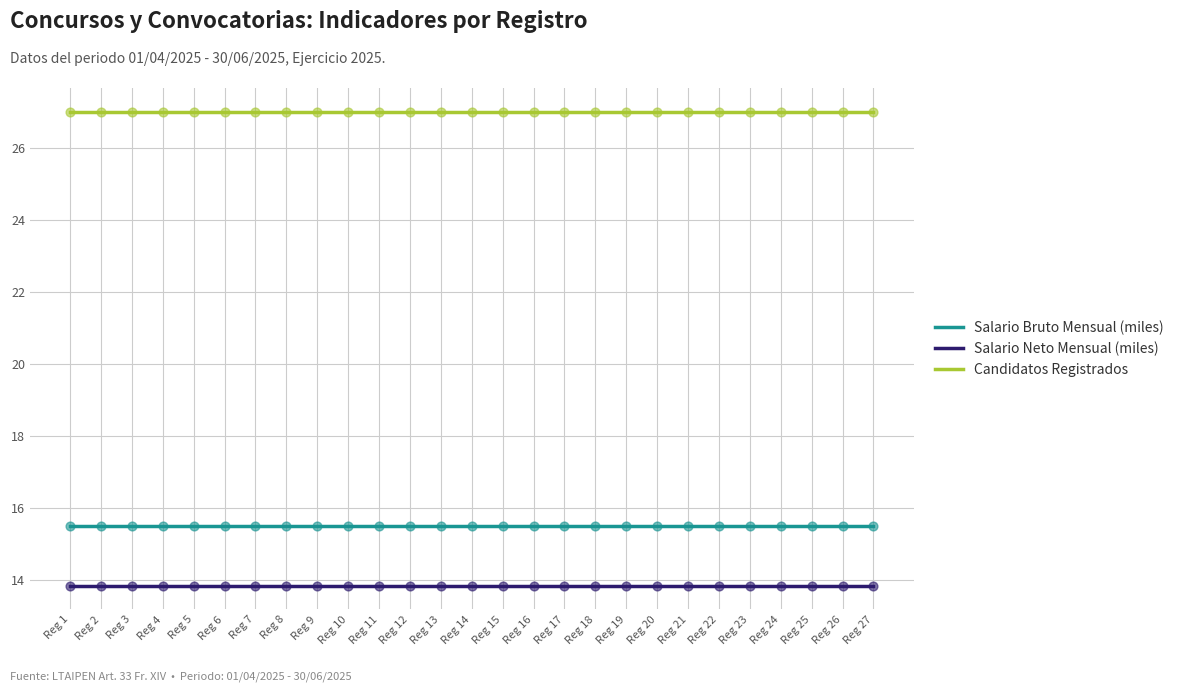

What is the difference between the highest and lowest values at Reg 14?

13.2